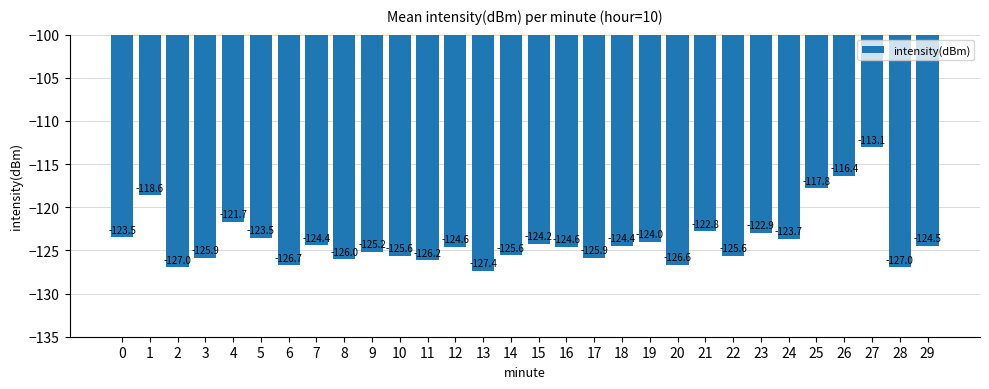

Reading left to right, transcribe all the data shown in this chart.

0=-123.5	1=-118.6	2=-127.0	3=-125.9	4=-121.7	5=-123.5	6=-126.7	7=-124.4	8=-126.0	9=-125.2	10=-125.6	11=-126.2	12=-124.6	13=-127.4	14=-125.6	15=-124.2	16=-124.6	17=-125.9	18=-124.4	19=-124.0	20=-126.6	21=-122.8	22=-125.6	23=-122.9	24=-123.7	25=-117.8	26=-116.4	27=-113.1	28=-127.0	29=-124.5